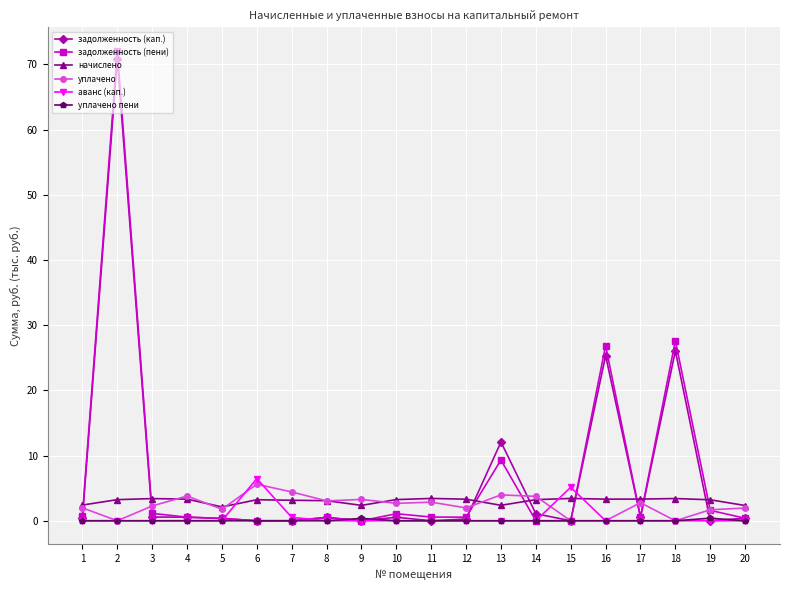

What are all the series names shown in the legend?

задолженность (кап.), задолженность (пени), начислено, уплачено, аванс (кап.), уплачено пени